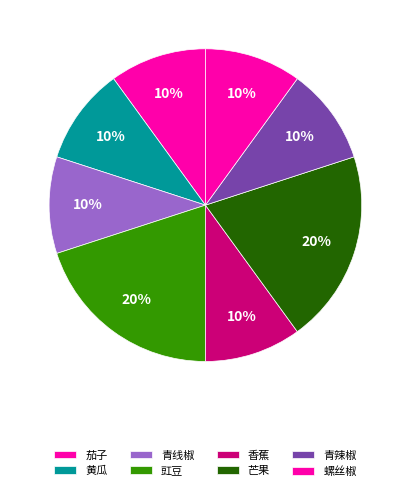

Count the number of slices in the pie.

8